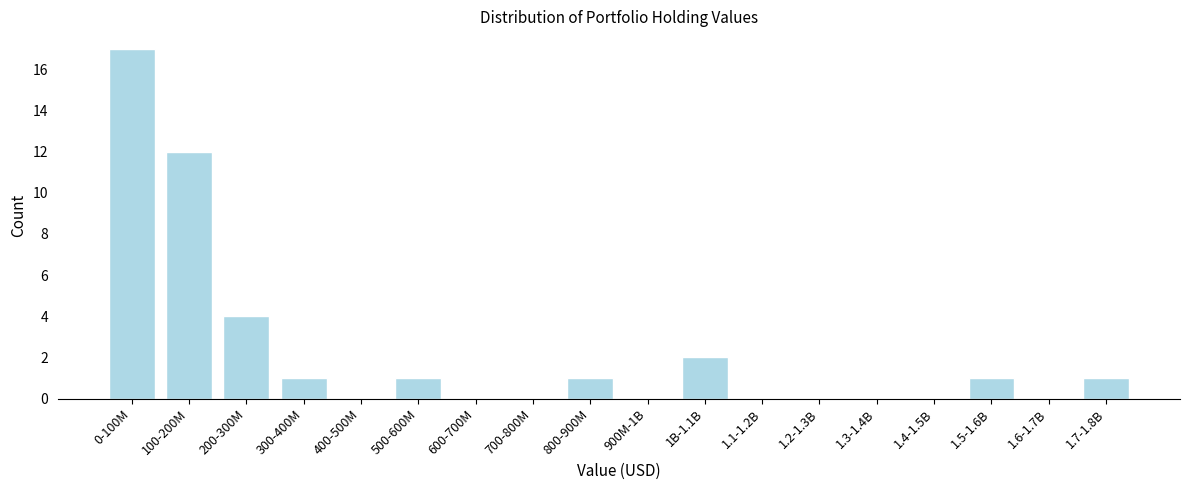

Reading left to right, extract all data points from this chart.

0-100M=17	100-200M=12	200-300M=4	300-400M=1	400-500M=0	500-600M=1	600-700M=0	700-800M=0	800-900M=1	900M-1B=0	1B-1.1B=2	1.1-1.2B=0	1.2-1.3B=0	1.3-1.4B=0	1.4-1.5B=0	1.5-1.6B=1	1.6-1.7B=0	1.7-1.8B=1